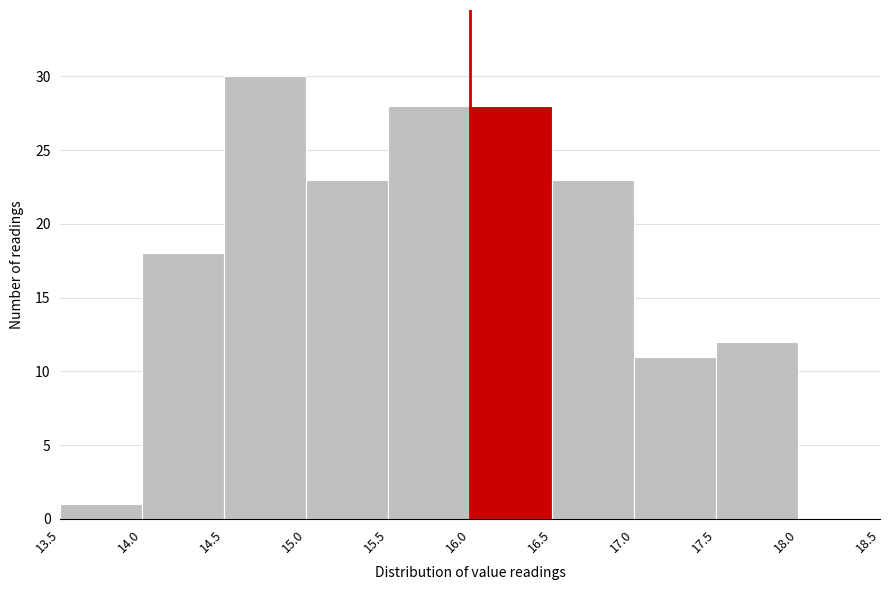

Over which range of the x-axis is the bar tallest?

14.5 to 15.0